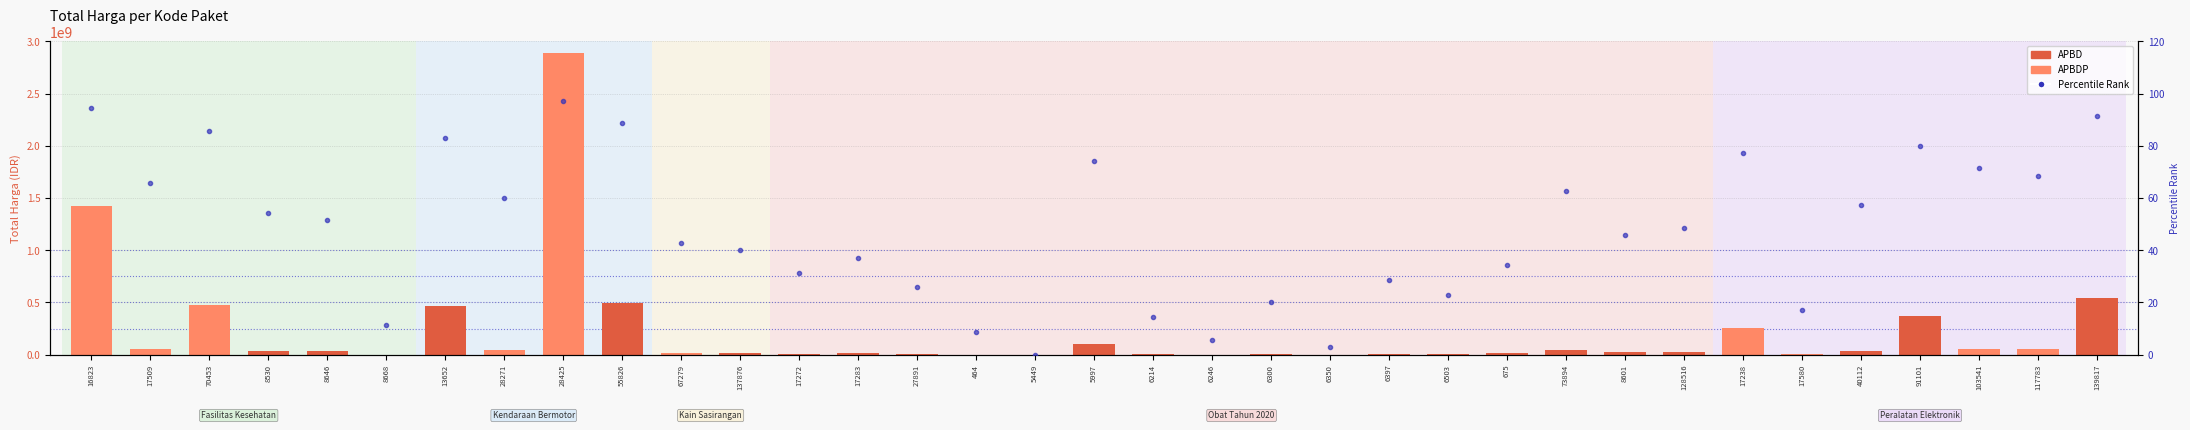

What is the value of the rank (percentile) bar at the 8th from the left?

60.0